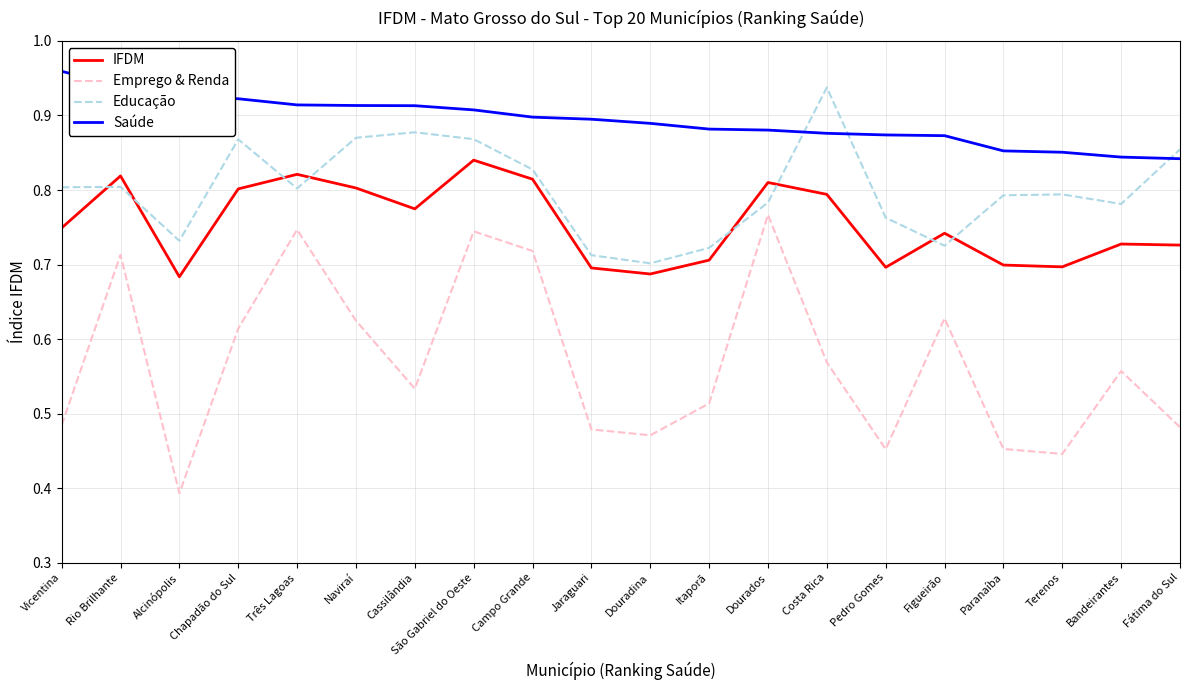

Rank the series at Itaporã from highest to lowest value.

Saúde, Educação, IFDM, Emprego & Renda